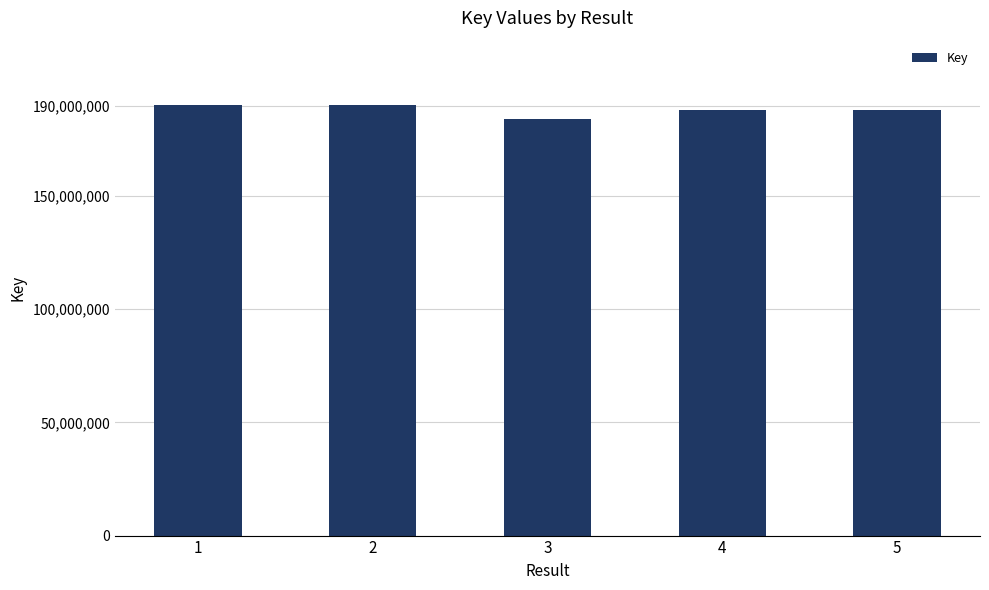

What is the value of the 4th bar from the left?

188030278